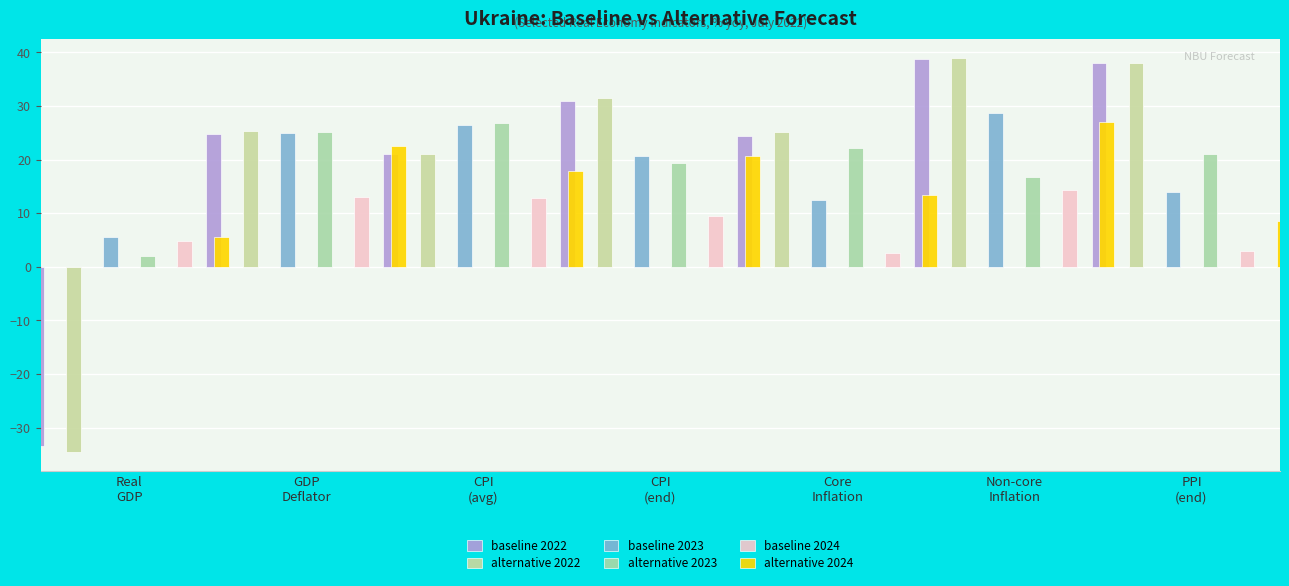

At which label does alternative 2024 reach its peak?

Non-core
Inflation